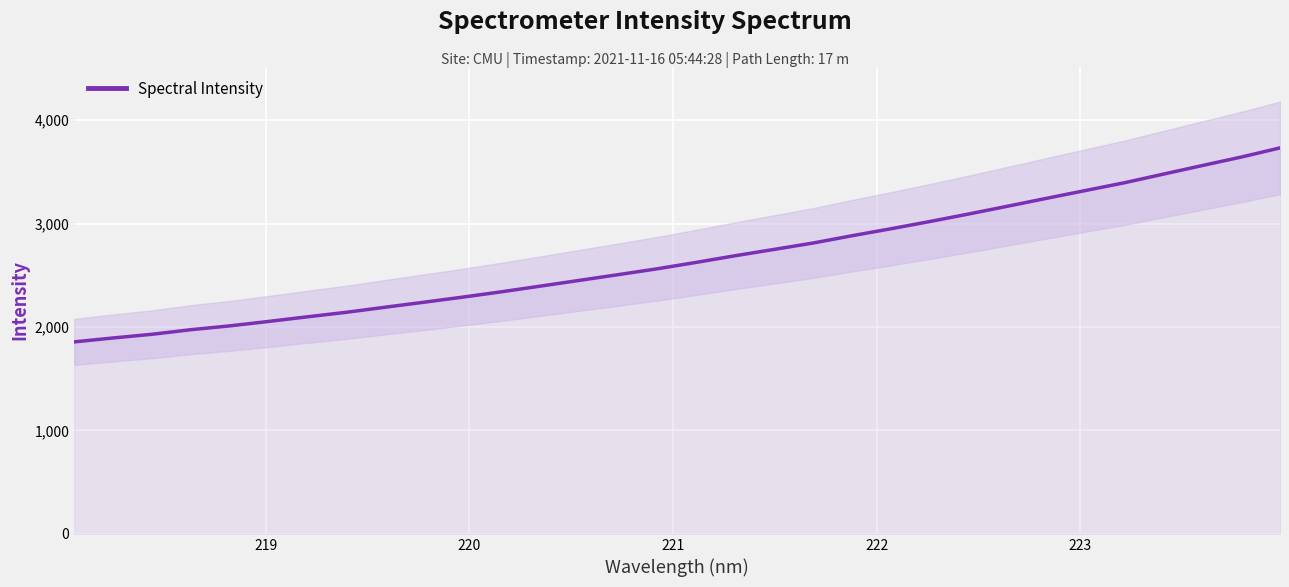

How many data points does each series have?

32